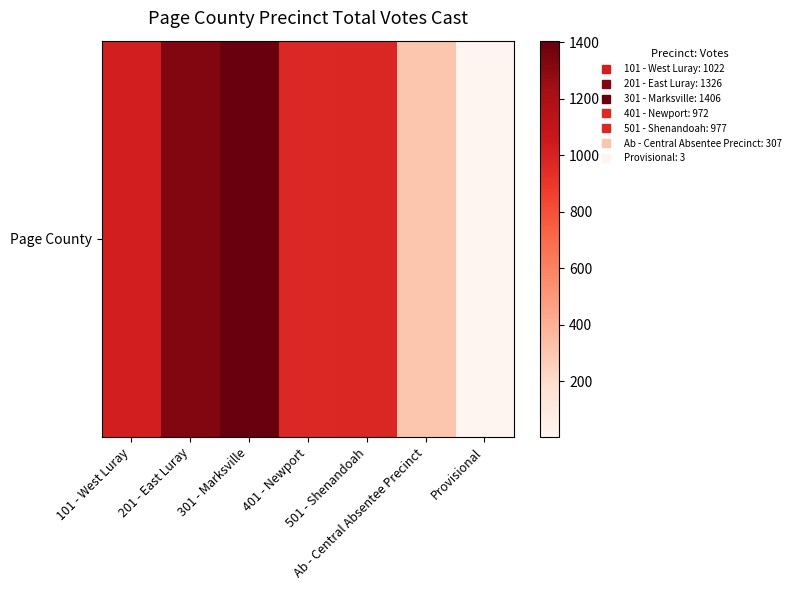

List the labels in order of value, smallest first.

Provisional, Ab - Central Absentee Precinct, 401 - Newport, 501 - Shenandoah, 101 - West Luray, 201 - East Luray, 301 - Marksville